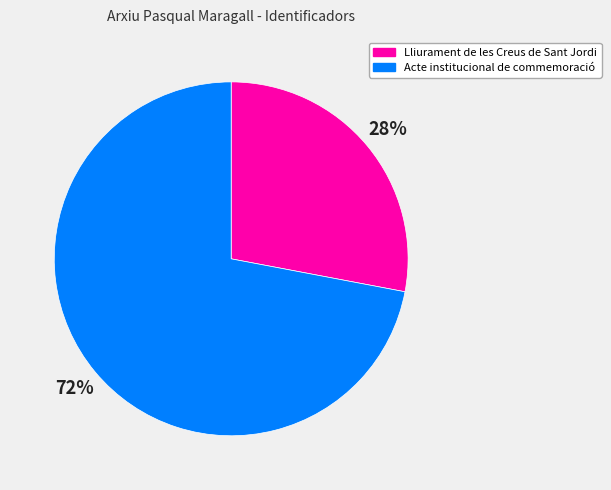

How many slices are in this pie chart?

2